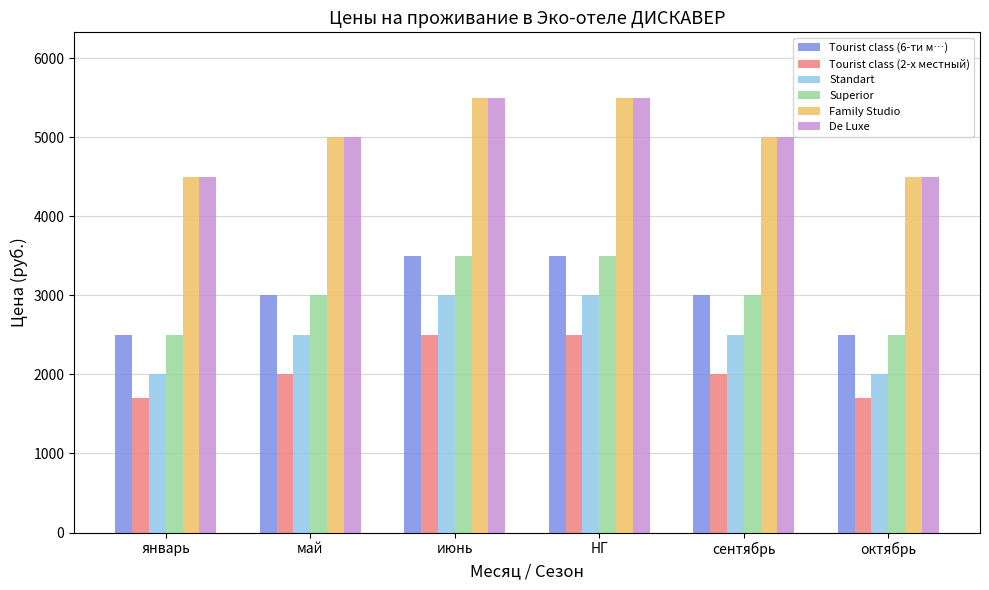

What is the smallest value displayed?

1700